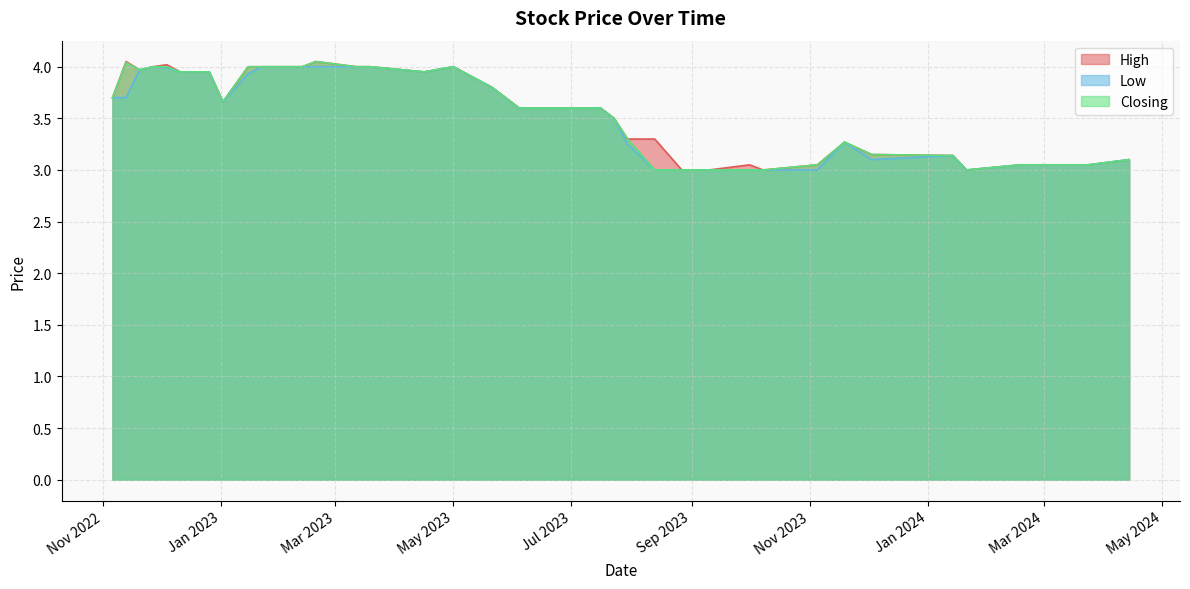

How many interior local valleys does the Low series have?

4